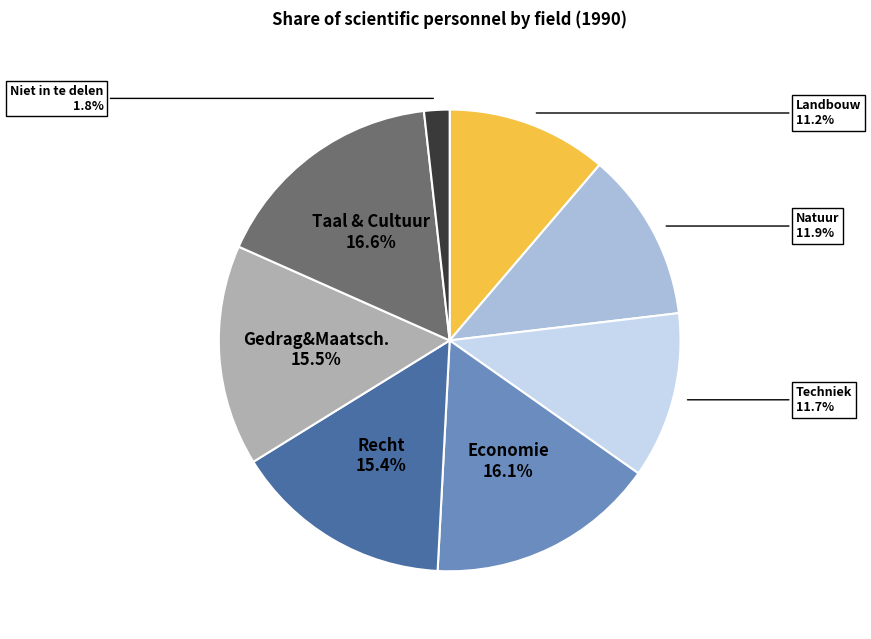

Is there any slice that represents more than half of the pie?

No